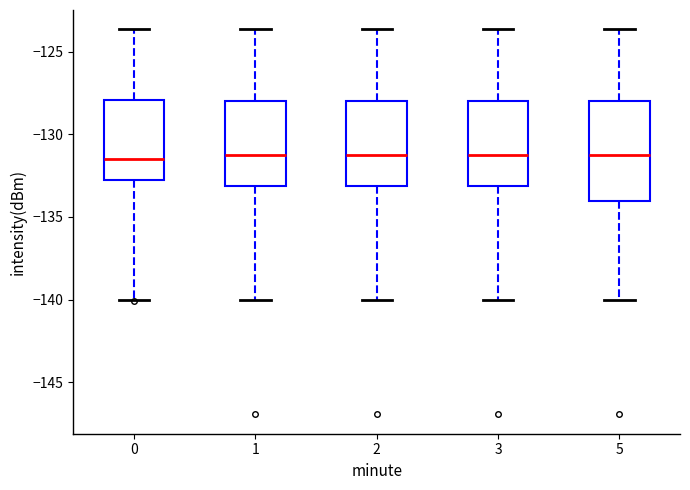

Reading left to right, read every box against the y-axis: the position of its median line, the range the box covers, and the ends of its whiskers. The values are not printed on the chart, so give them approximately, as read against the axis.

0: median -131.5, box -133.0 to -128.0, whiskers -140.0 to -123.5
1: median -131.5, box -133.0 to -128.0, whiskers -140.0 to -123.5
2: median -131.5, box -133.0 to -128.0, whiskers -140.0 to -123.5
3: median -131.5, box -133.0 to -128.0, whiskers -140.0 to -123.5
5: median -131.5, box -134.0 to -128.0, whiskers -140.0 to -123.5